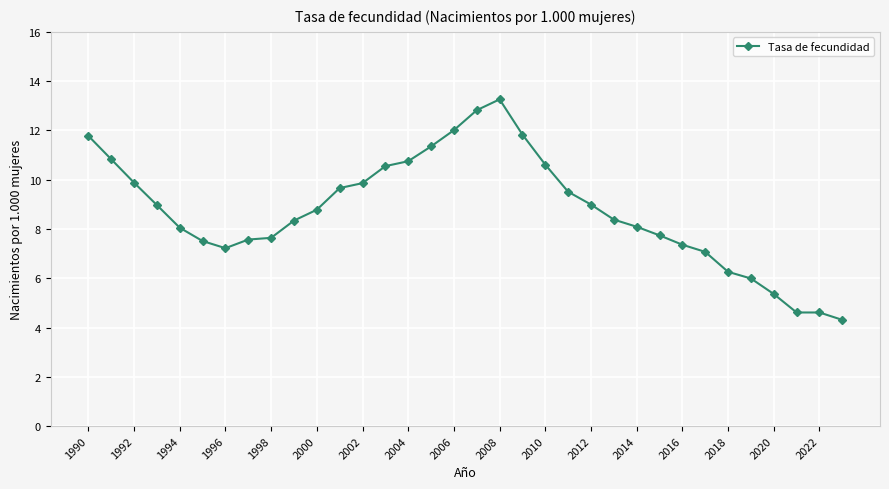

True or false: the data has more than 0 interior local peaks.

True